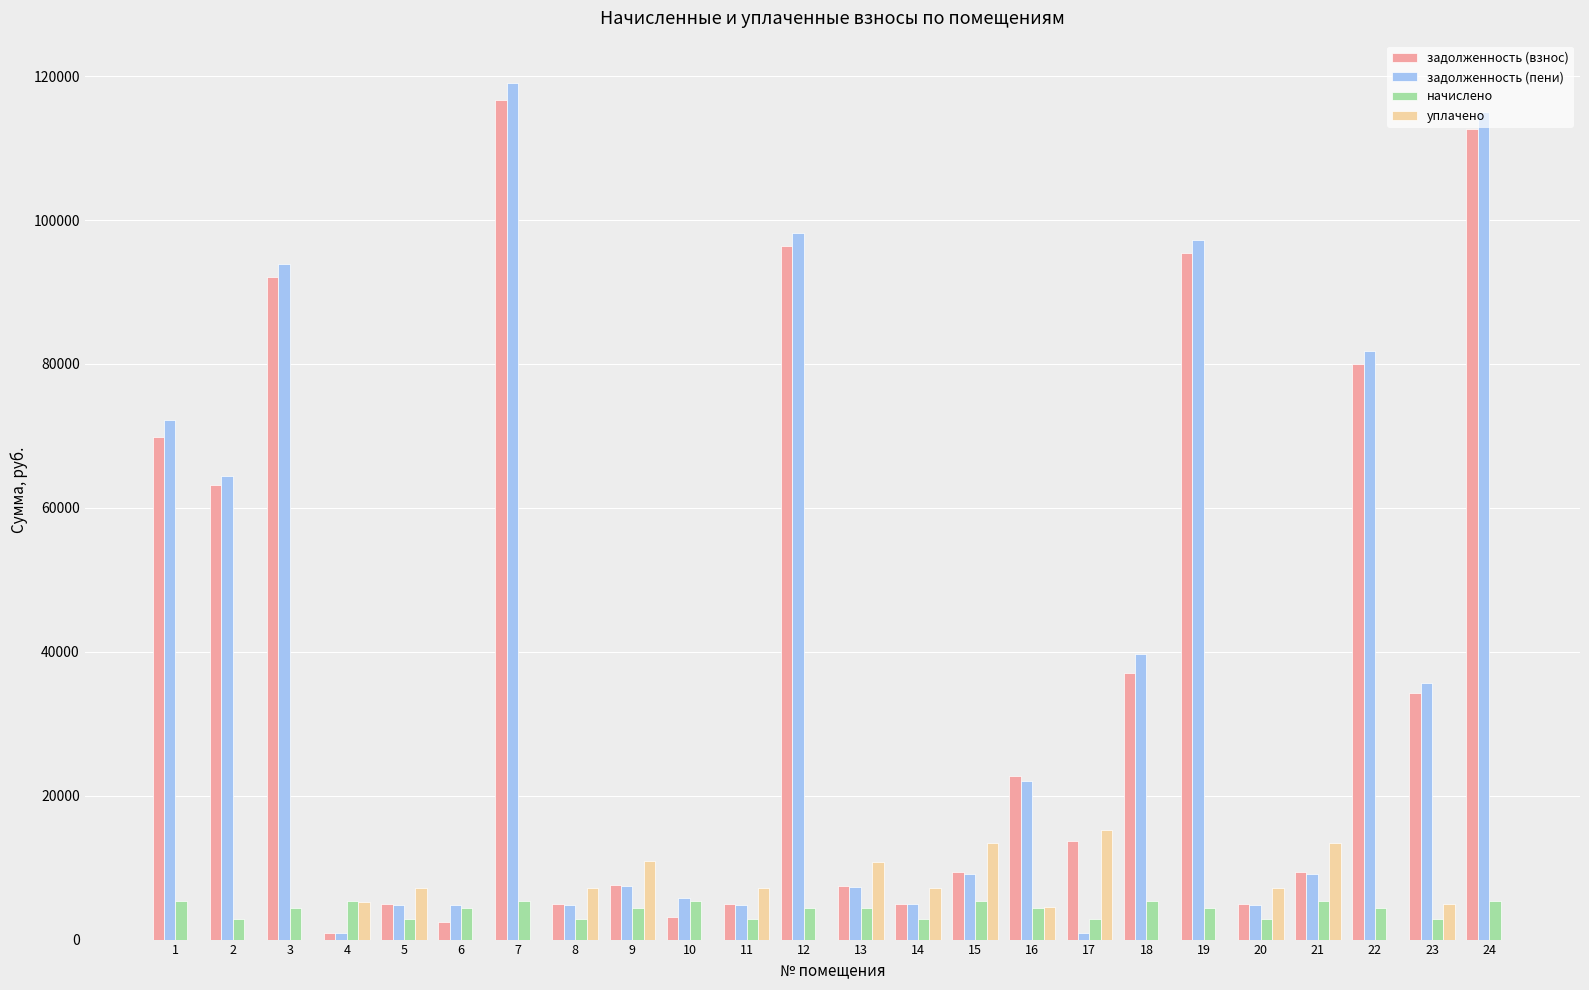

What is the highest value of the уплачено series?

15173.2